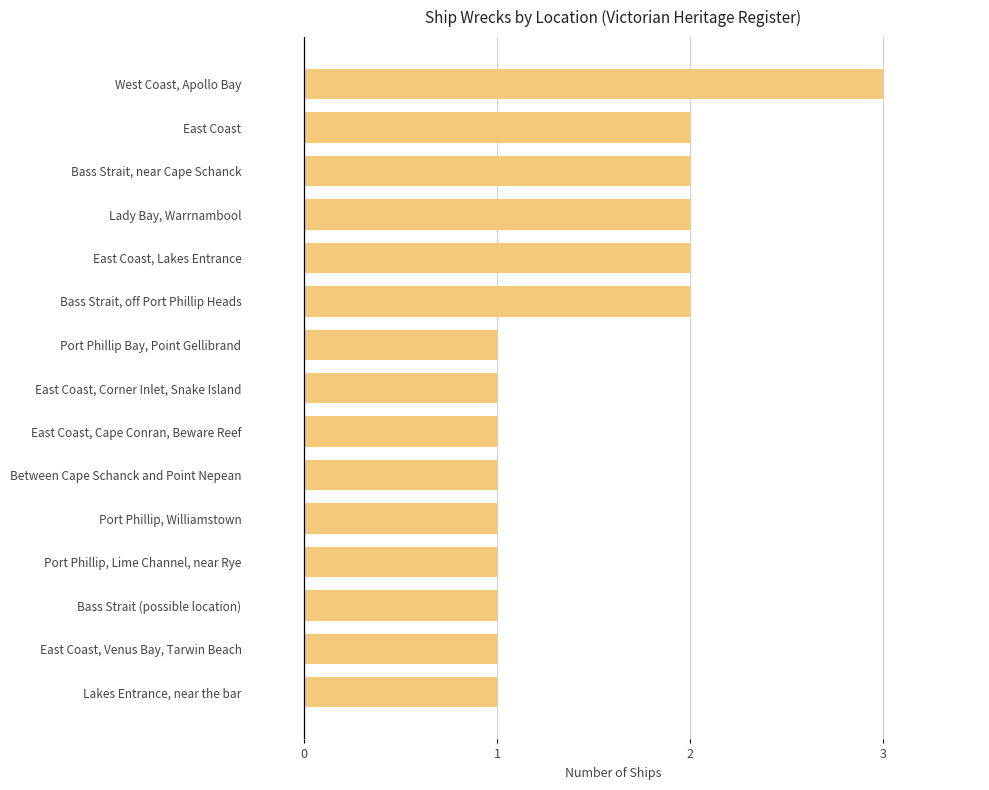

Reading top to bottom, list all the values displayed in this chart.

West Coast, Apollo Bay=3	East Coast=2	Bass Strait, near Cape Schanck=2	Lady Bay, Warrnambool=2	East Coast, Lakes Entrance=2	Bass Strait, off Port Phillip Heads=2	Port Phillip Bay, Point Gellibrand=1	East Coast, Corner Inlet, Snake Island=1	East Coast, Cape Conran, Beware Reef=1	Between Cape Schanck and Point Nepean=1	Port Phillip, Williamstown=1	Port Phillip, Lime Channel, near Rye=1	Bass Strait (possible location)=1	East Coast, Venus Bay, Tarwin Beach=1	Lakes Entrance, near the bar=1